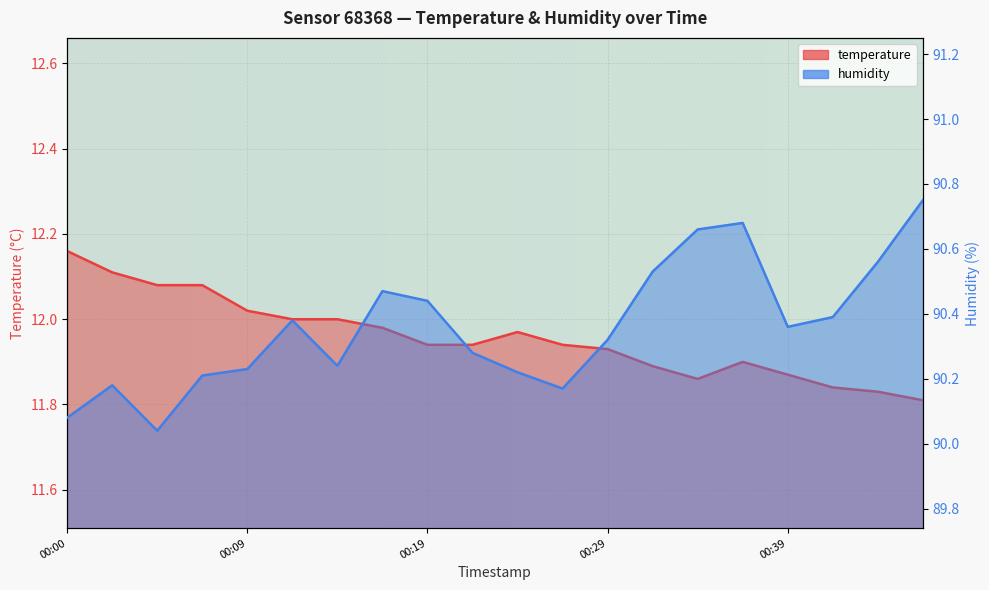

True or false: temperature has a value of 12.1 at 00:05.

True